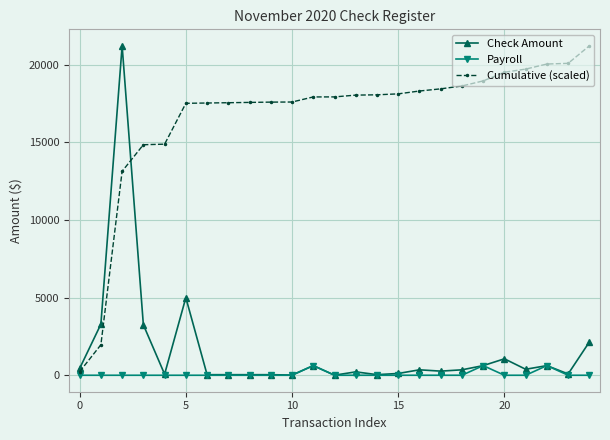

What is the highest value of the Check Amount series?

21227.3